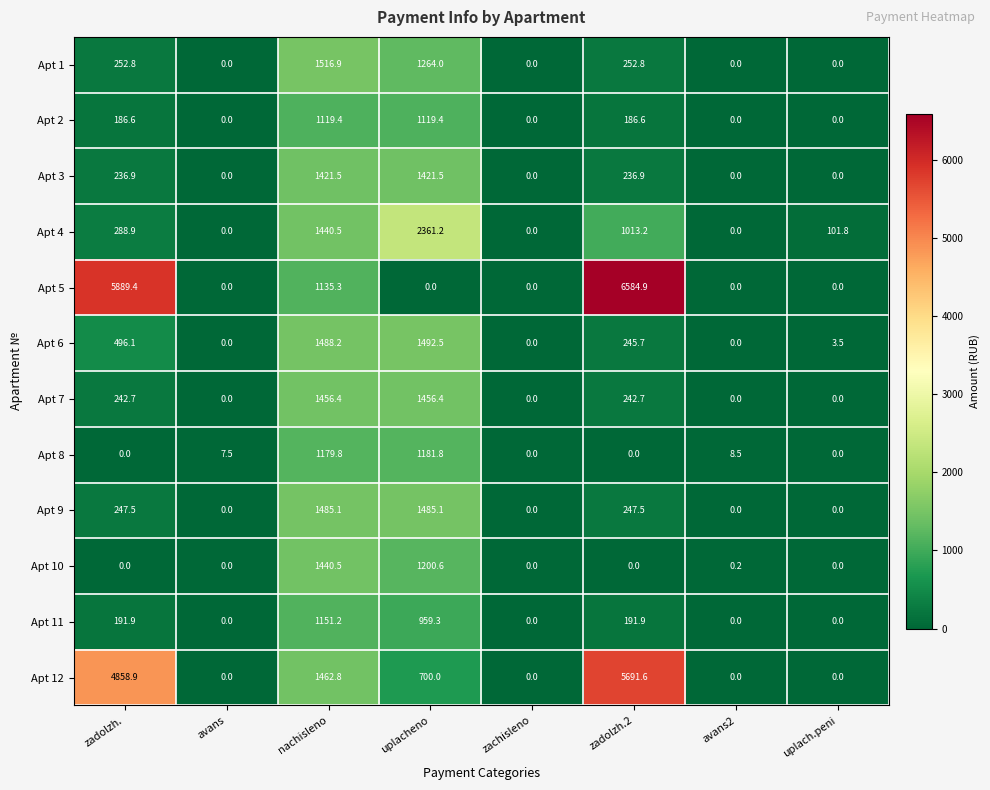

True or false: Apt 9 has a value of 247.5 at zadolzh..

True